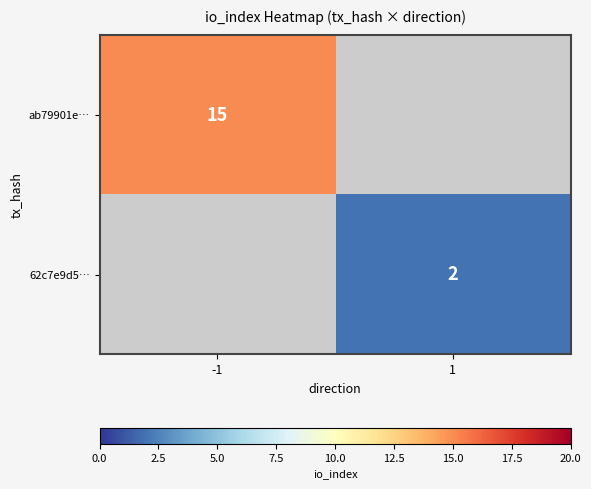

The ab79901e… series shows 15 at -1. True or false?

True